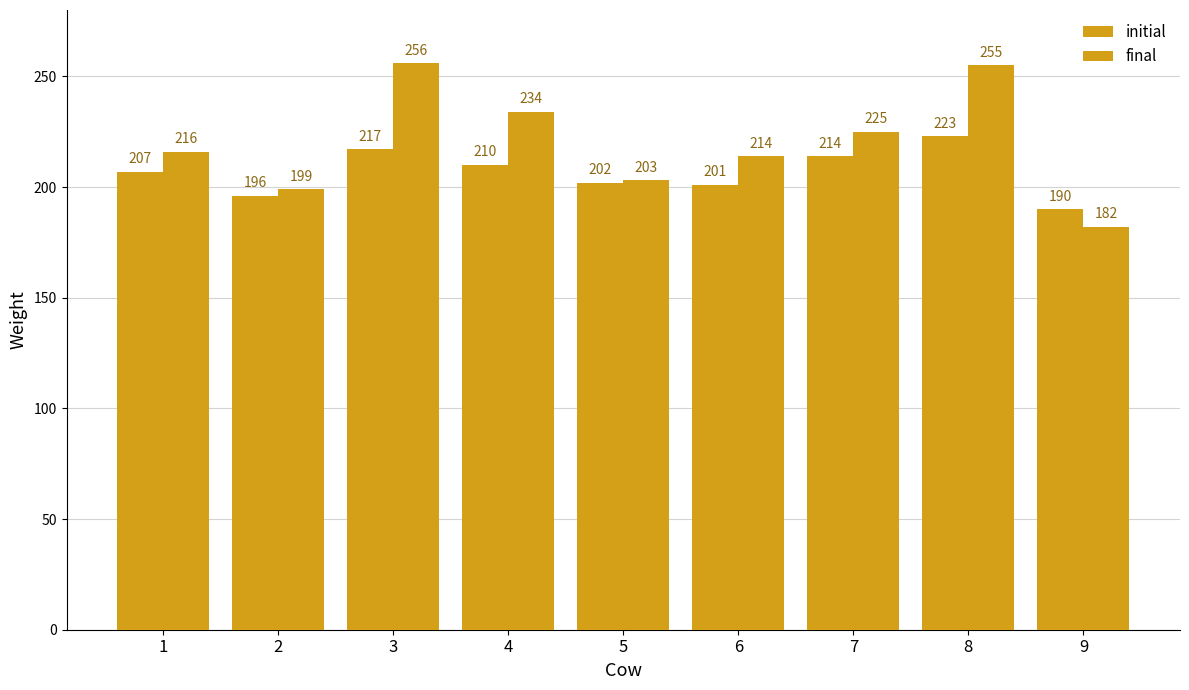

The value of final at 3 is 354. True or false?

False